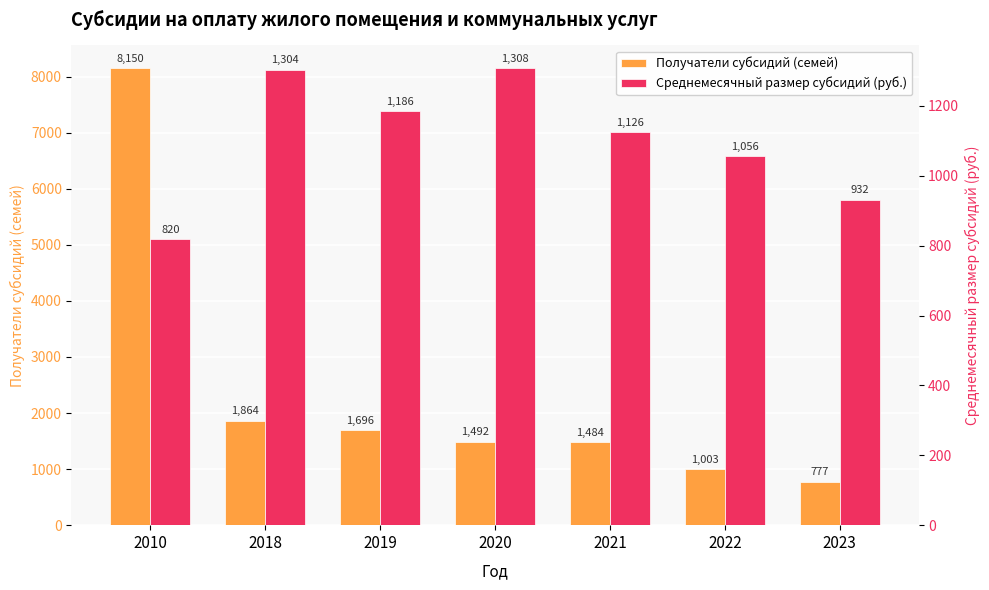

At how many categories does at least one series exceed 1934?

1